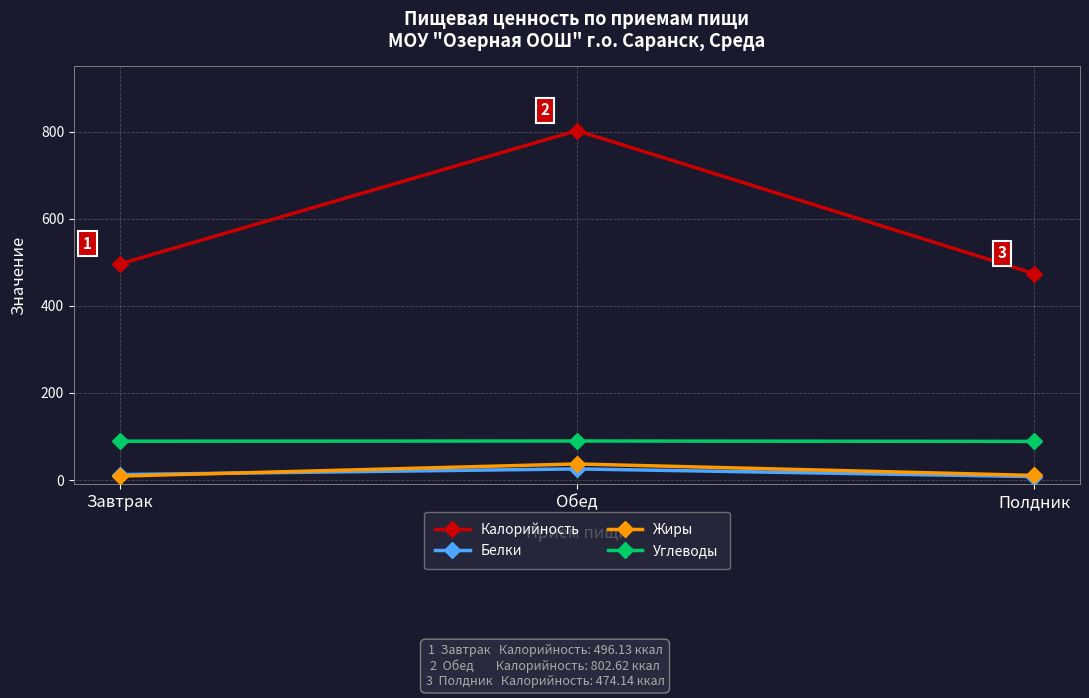

At which category does the chart reach its peak across all series?

Обед